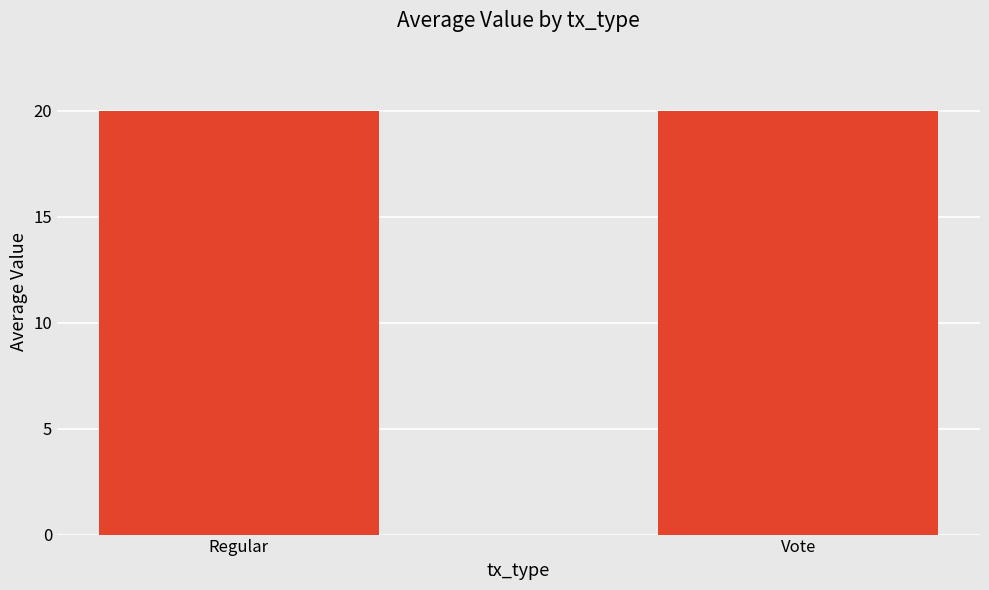

What is the average value?

20.0